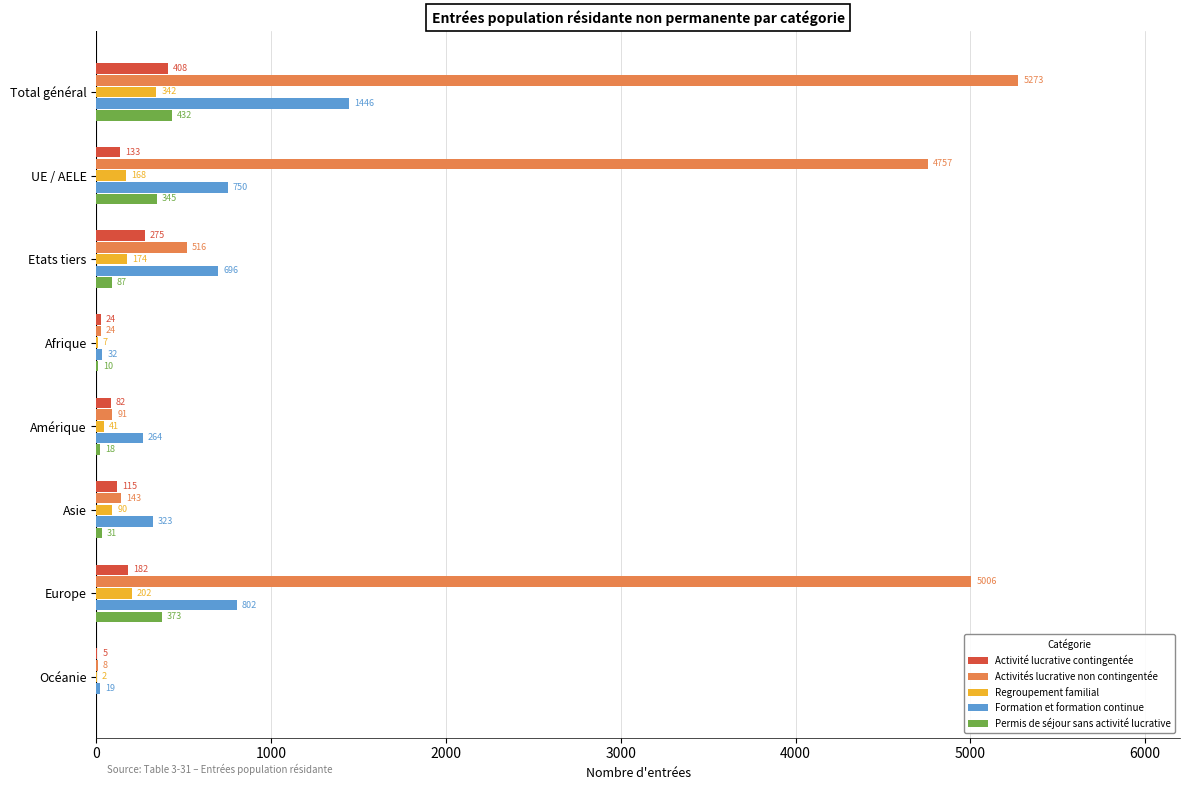

True or false: Permis de séjour sans activité lucrative has a value of 251 at Océanie.

False